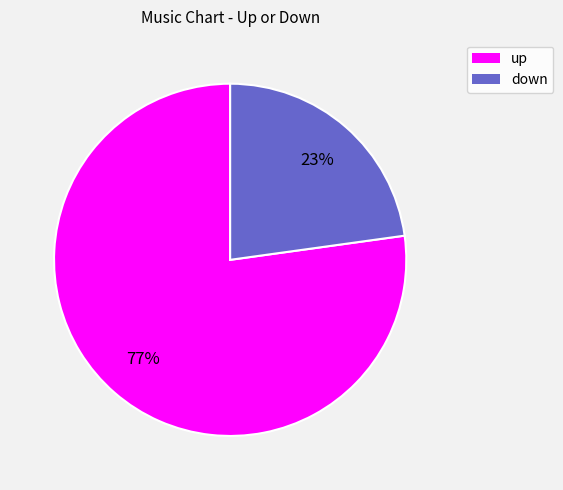

Does any single category account for the majority?

Yes